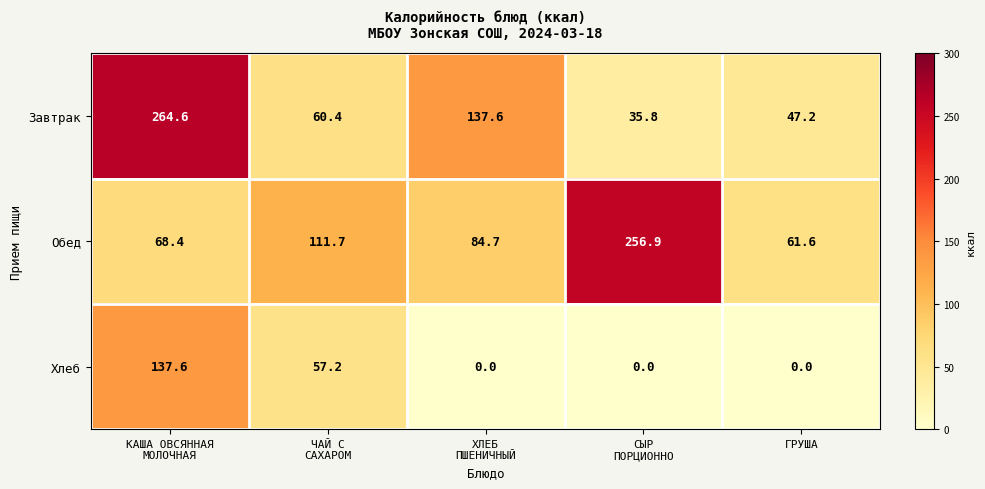

Reading right to left, transcribe all the data shown in this chart.

Завтрак: 47.2	35.8	137.6	60.4	264.6
Обед: 61.6	256.9	84.7	111.7	68.4
Хлеб: 0.0	0.0	0.0	57.2	137.6